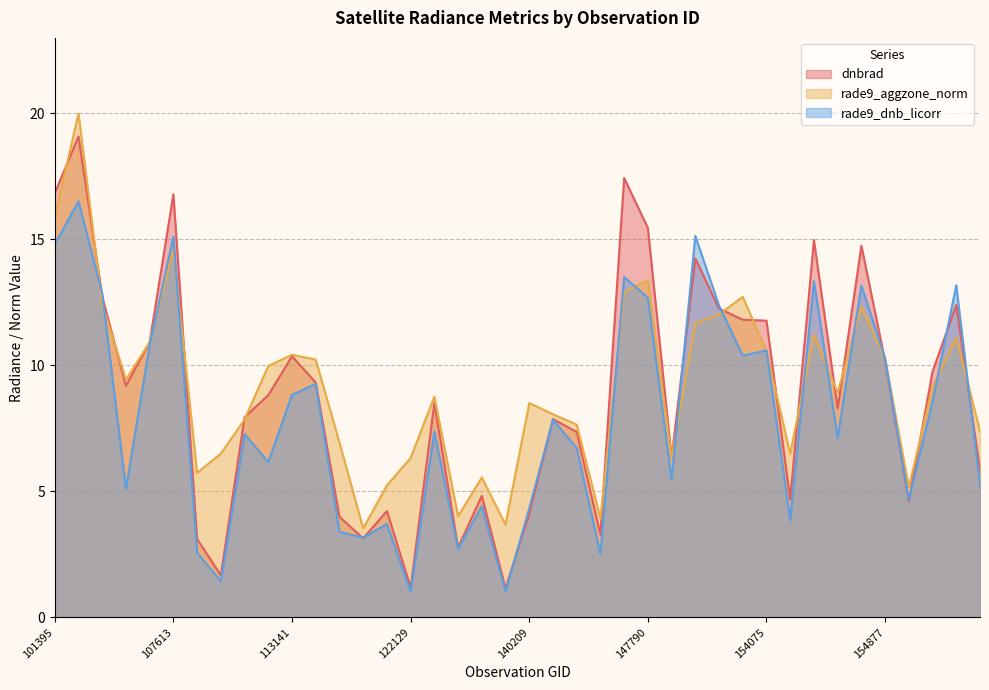

What are all the series names shown in the legend?

dnbrad, rade9_aggzone_norm, rade9_dnb_licorr